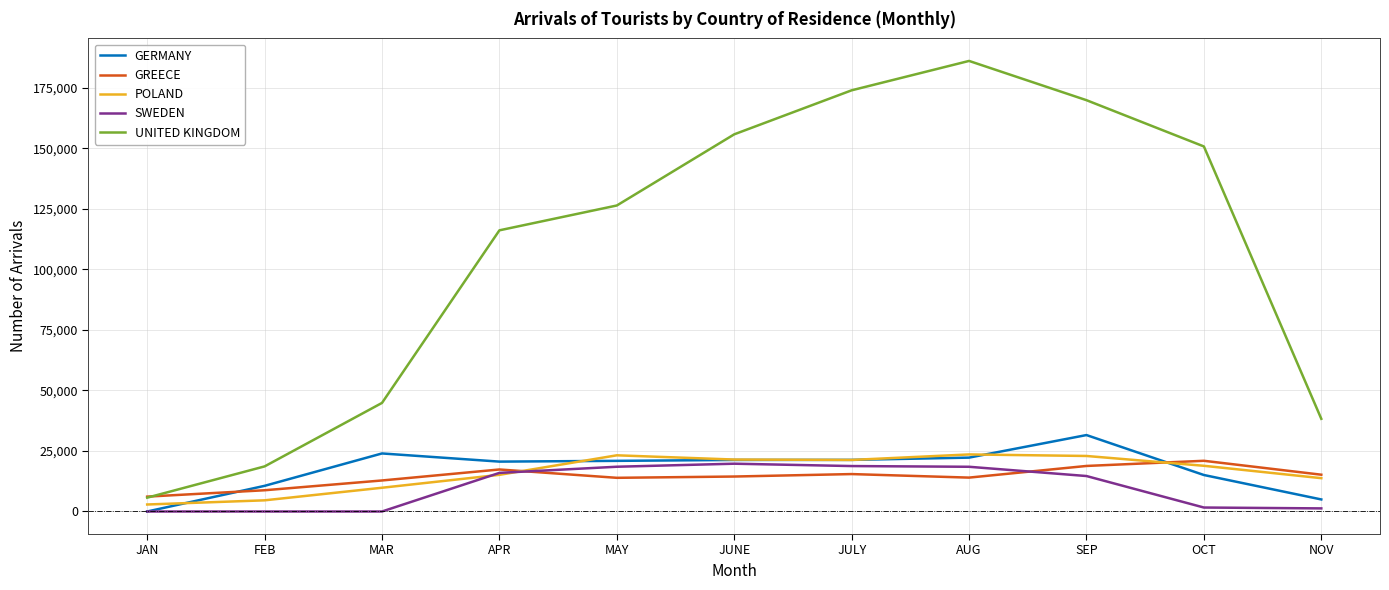

What is the approximate value of GREECE at SEP?

18802